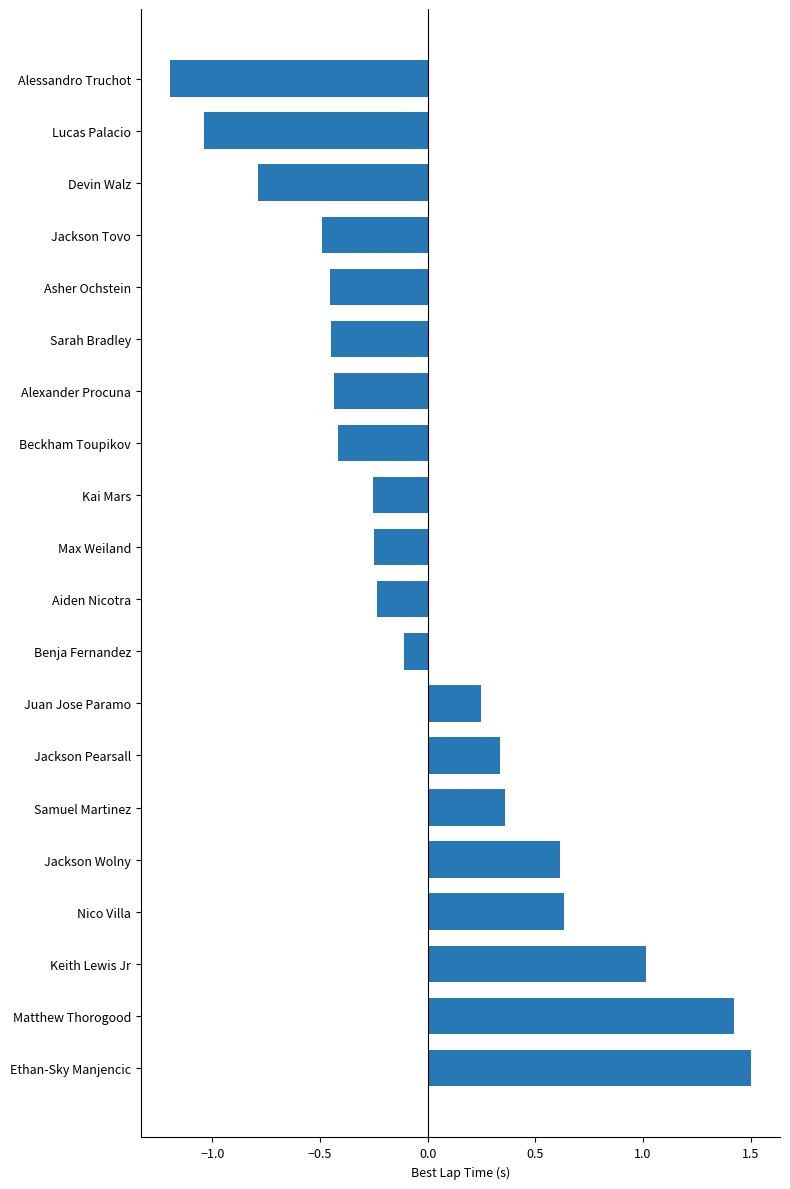

What is the sum of the values at Kai Mars and Lucas Palacio?

-1.3